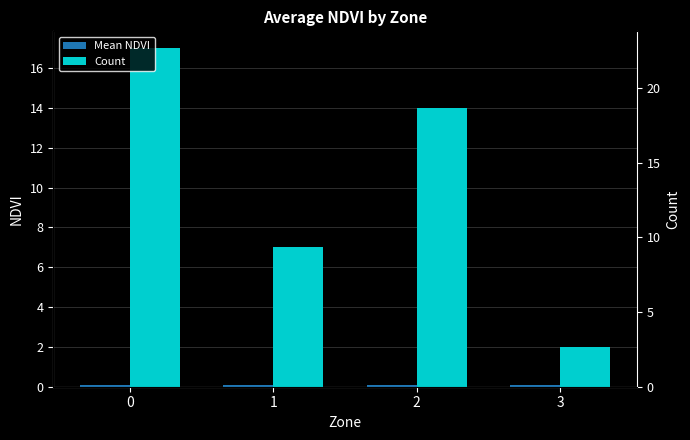

Reading right to left, transcribe all the data shown in this chart.

Mean NDVI: 0.1	0.1	0.1	0.1
Count: 2.0	14.0	7.0	17.0